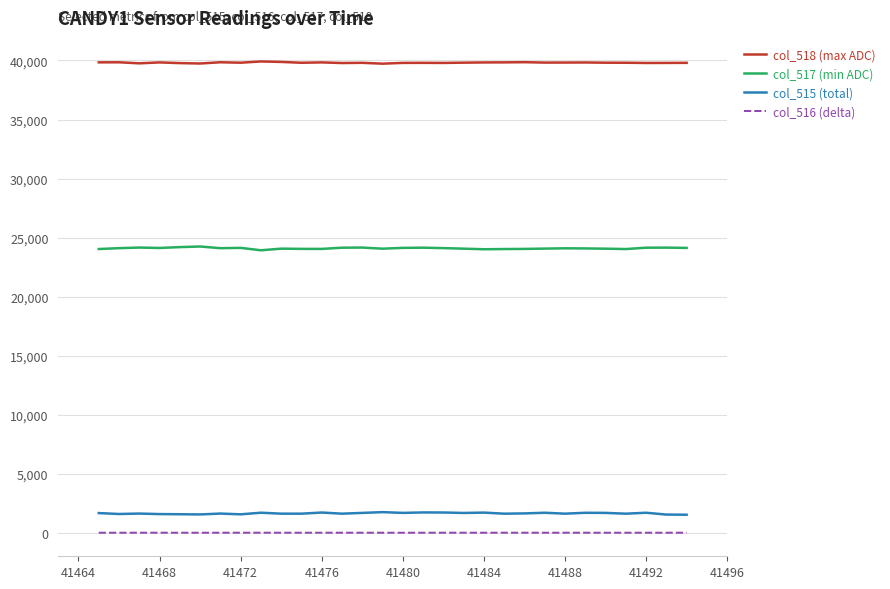

What is the highest value of the col_518 (max ADC) series?

39918